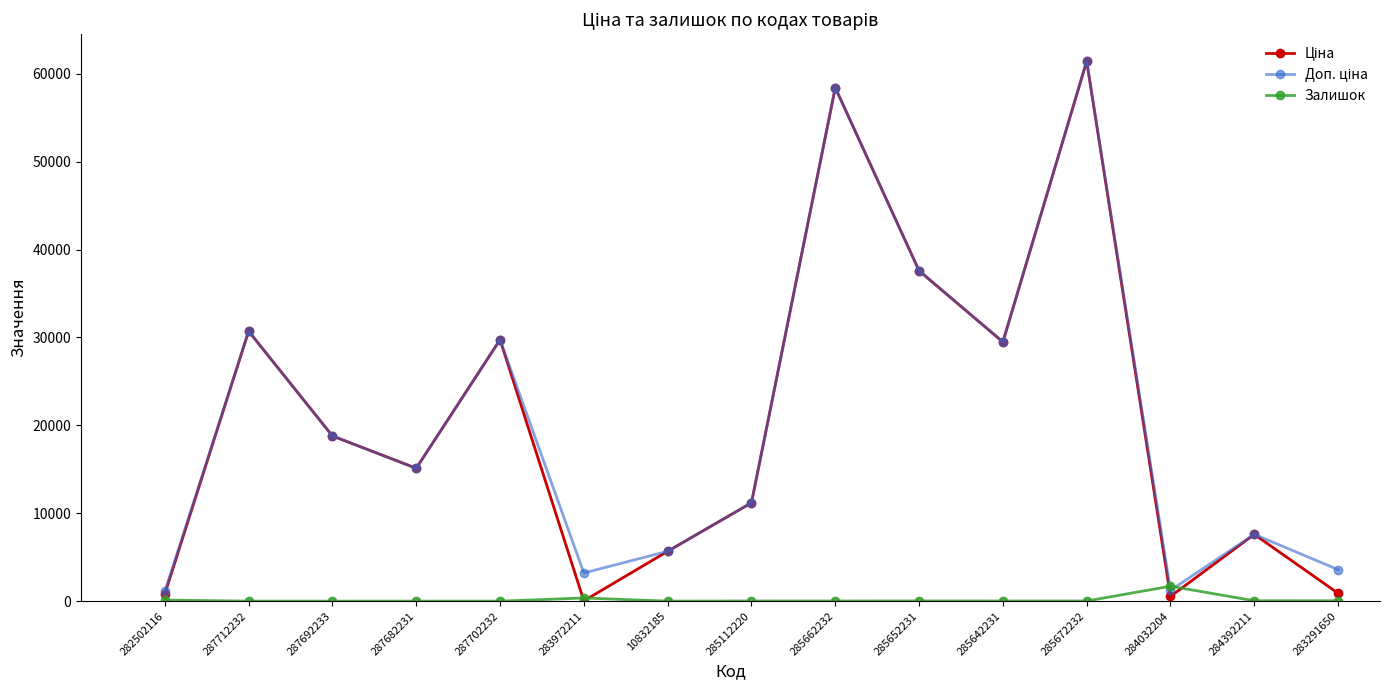

True or false: Залишок has more than 1 points higher than both neighbors.

True